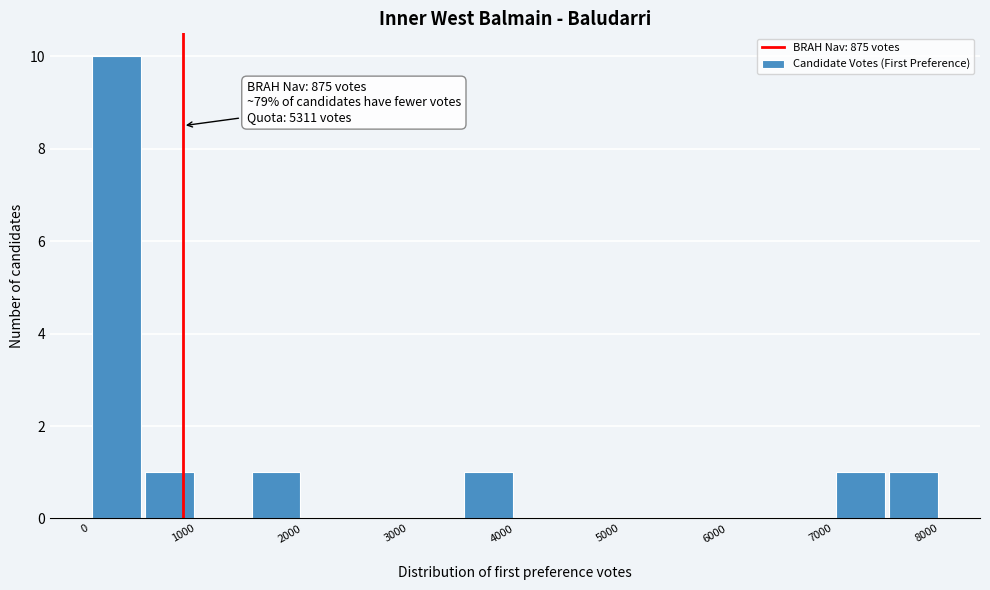

Over which range of the x-axis is the bar tallest?

0 to 500